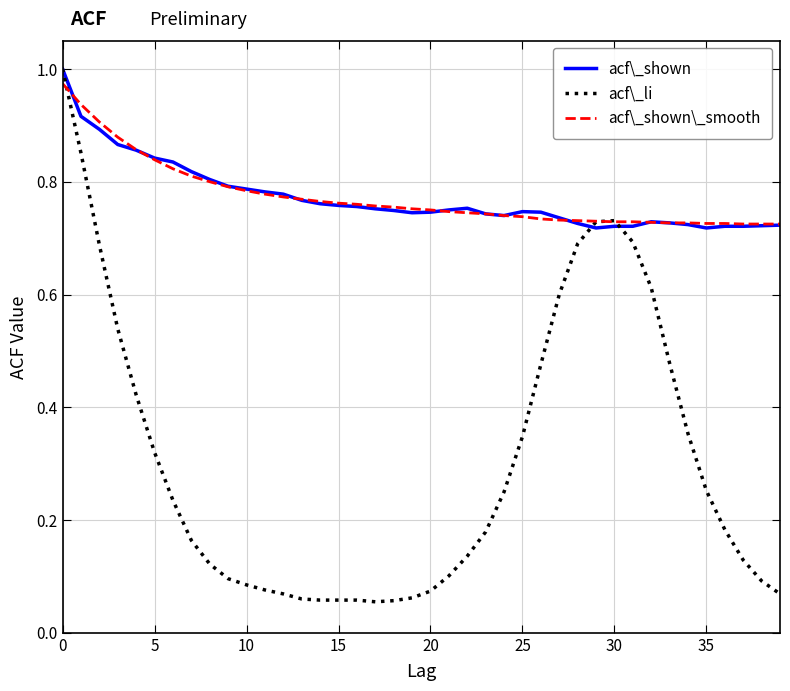

How many categories are shown in the chart?

40